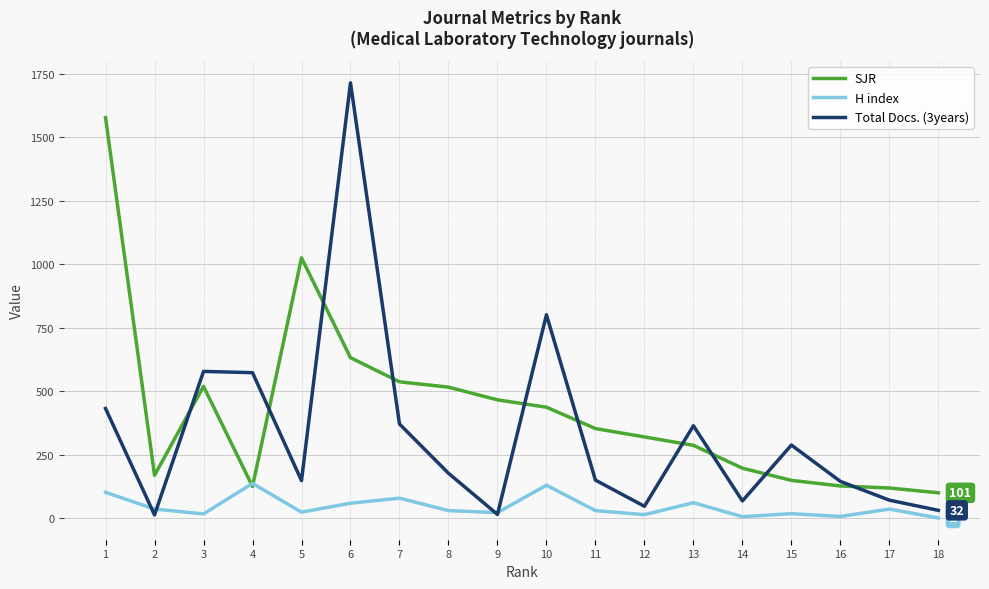

Which series has the largest total across all categories?

SJR